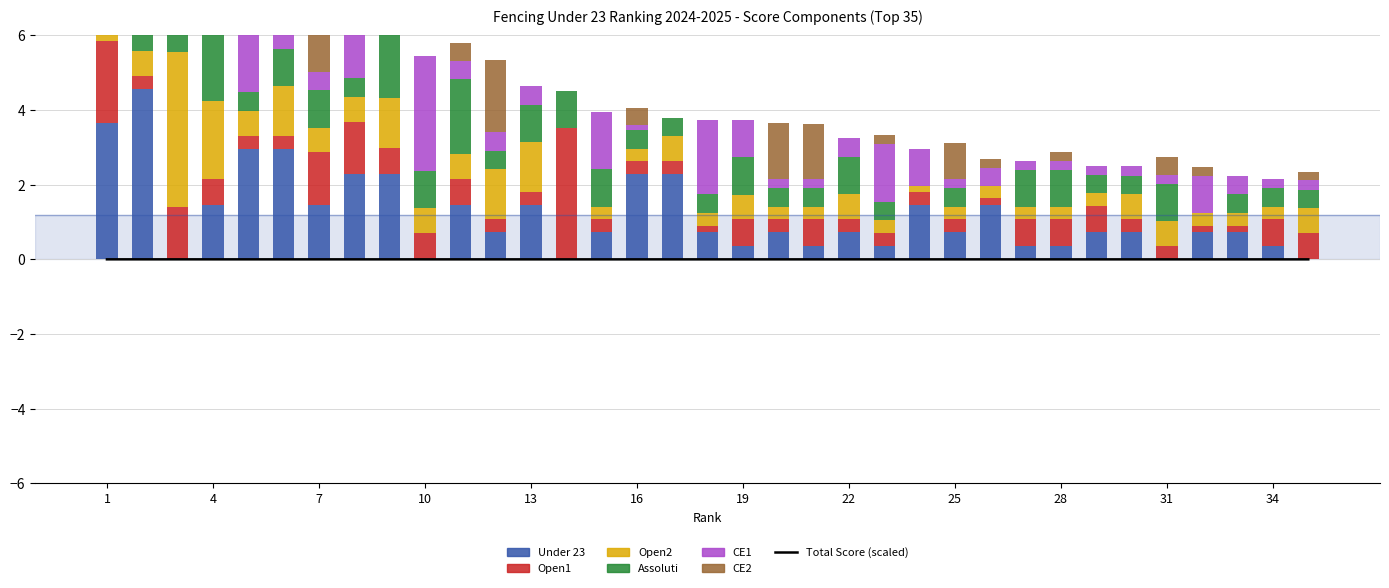

Reading left to right, extract all data points from this chart.

Under 23: 1=3.6	2=4.6	3=0.0	4=1.5	5=3.0	6=3.0	7=1.5	8=2.3	9=2.3	10=0.0	11=1.5	12=0.7	13=1.5	14=0.0	15=0.7	16=2.3	17=2.3	18=0.7	19=0.4	20=0.7	21=0.4	22=0.7	23=0.4	24=1.5	25=0.7	26=1.5	27=0.4	28=0.4	29=0.7	30=0.7	31=0.0	32=0.7	33=0.7	34=0.4	35=0.0
Open1: 1=2.2	2=0.4	3=1.4	4=0.7	5=0.4	6=0.4	7=1.4	8=1.4	9=0.7	10=0.7	11=0.7	12=0.4	13=0.4	14=3.5	15=0.4	16=0.4	17=0.4	18=0.2	19=0.7	20=0.4	21=0.7	22=0.4	23=0.4	24=0.4	25=0.4	26=0.2	27=0.7	28=0.7	29=0.7	30=0.4	31=0.4	32=0.2	33=0.2	34=0.7	35=0.7
Open2: 1=2.7	2=0.7	3=4.2	4=2.1	5=0.7	6=1.3	7=0.7	8=0.7	9=1.3	10=0.7	11=0.7	12=1.3	13=1.3	14=0.0	15=0.3	16=0.3	17=0.7	18=0.3	19=0.7	20=0.3	21=0.3	22=0.7	23=0.3	24=0.2	25=0.3	26=0.3	27=0.3	28=0.3	29=0.3	30=0.7	31=0.7	32=0.3	33=0.3	34=0.3	35=0.7
Assoluti: 1=2.0	2=4.1	3=5.0	4=3.1	5=0.5	6=1.0	7=1.0	8=0.5	9=2.0	10=1.0	11=2.0	12=0.5	13=1.0	14=1.0	15=1.0	16=0.5	17=0.5	18=0.5	19=1.0	20=0.5	21=0.5	22=1.0	23=0.5	24=0.0	25=0.5	26=0.0	27=1.0	28=1.0	29=0.5	30=0.5	31=1.0	32=0.0	33=0.5	34=0.5	35=0.5
CE1: 1=1.0	2=0.2	3=1.5	4=1.0	5=2.5	6=1.5	7=0.5	8=2.0	9=0.5	10=3.1	11=0.5	12=0.5	13=0.5	14=0.0	15=1.5	16=0.1	17=0.0	18=2.0	19=1.0	20=0.2	21=0.2	22=0.5	23=1.5	24=1.0	25=0.2	26=0.5	27=0.2	28=0.2	29=0.2	30=0.2	31=0.2	32=1.0	33=0.5	34=0.2	35=0.2
CE2: 1=3.0	2=0.0	3=0.0	4=1.5	5=1.9	6=0.5	7=2.4	8=0.2	9=0.5	10=0.0	11=0.5	12=1.9	13=0.0	14=0.0	15=0.0	16=0.5	17=0.0	18=0.0	19=0.0	20=1.5	21=1.5	22=0.0	23=0.2	24=0.0	25=0.9	26=0.2	27=0.0	28=0.2	29=0.0	30=0.0	31=0.5	32=0.2	33=0.0	34=0.0	35=0.2